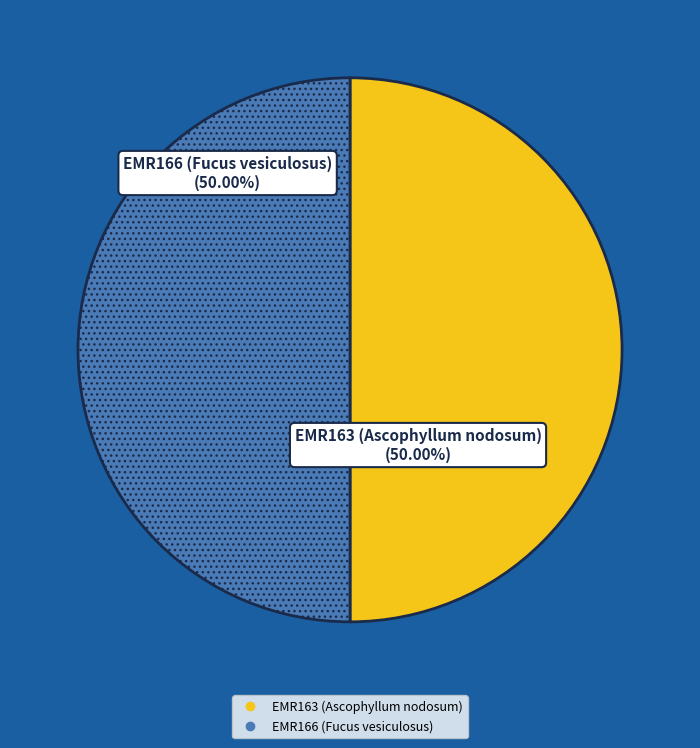

How many segments does this pie chart have?

2